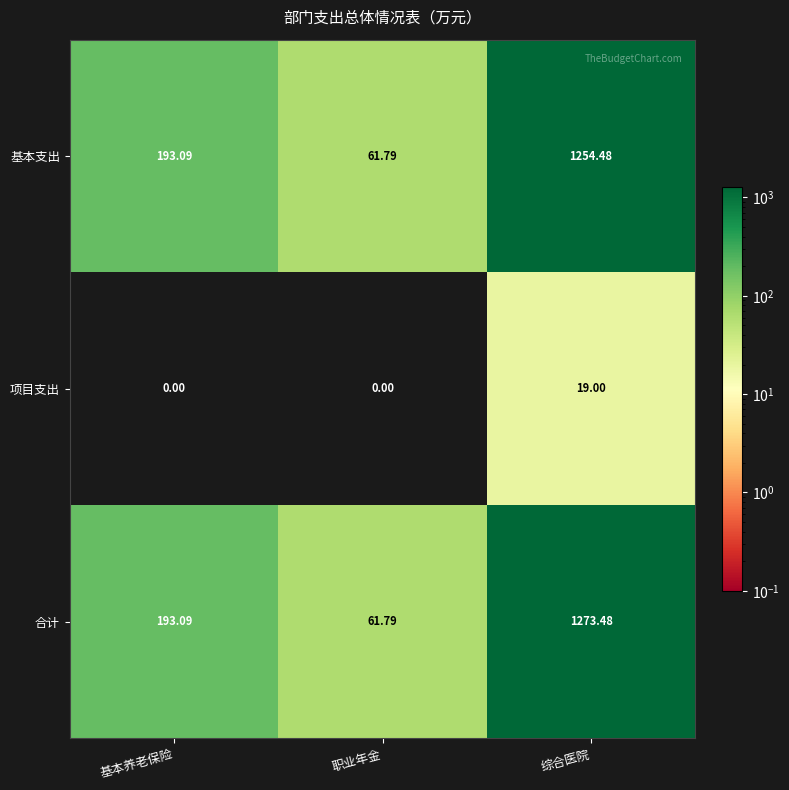

How many data points does each series have?

3